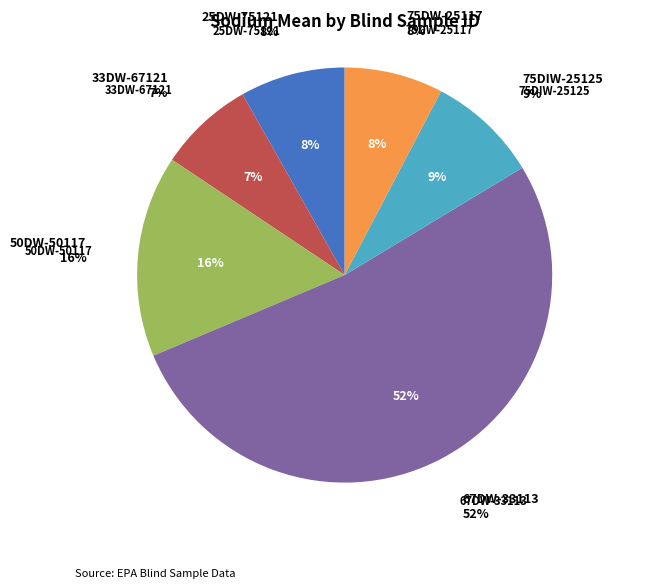

To the nearest percent, what is the combined percentage of 50DW-50117 and 75DW-25117?

23%